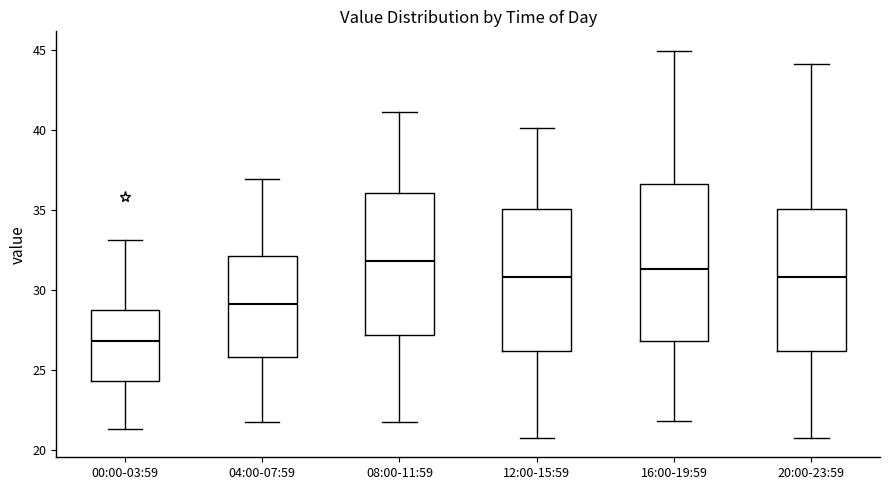

Reading left to right, transcribe this box plot: for each box, give where its median line is, the range the box spans, and where its two whiskers end, as read against the y-axis. The values are not printed on the chart, so give them approximately, as read against the axis.

00:00-03:59: median 27.0, box 24.5 to 28.5, whiskers 21.5 to 33.0
04:00-07:59: median 29.0, box 26.0 to 32.0, whiskers 22.0 to 37.0
08:00-11:59: median 32.0, box 27.0 to 36.0, whiskers 22.0 to 41.0
12:00-15:59: median 31.0, box 26.0 to 35.0, whiskers 21.0 to 40.0
16:00-19:59: median 31.5, box 27.0 to 36.5, whiskers 22.0 to 45.0
20:00-23:59: median 31.0, box 26.0 to 35.0, whiskers 21.0 to 44.0